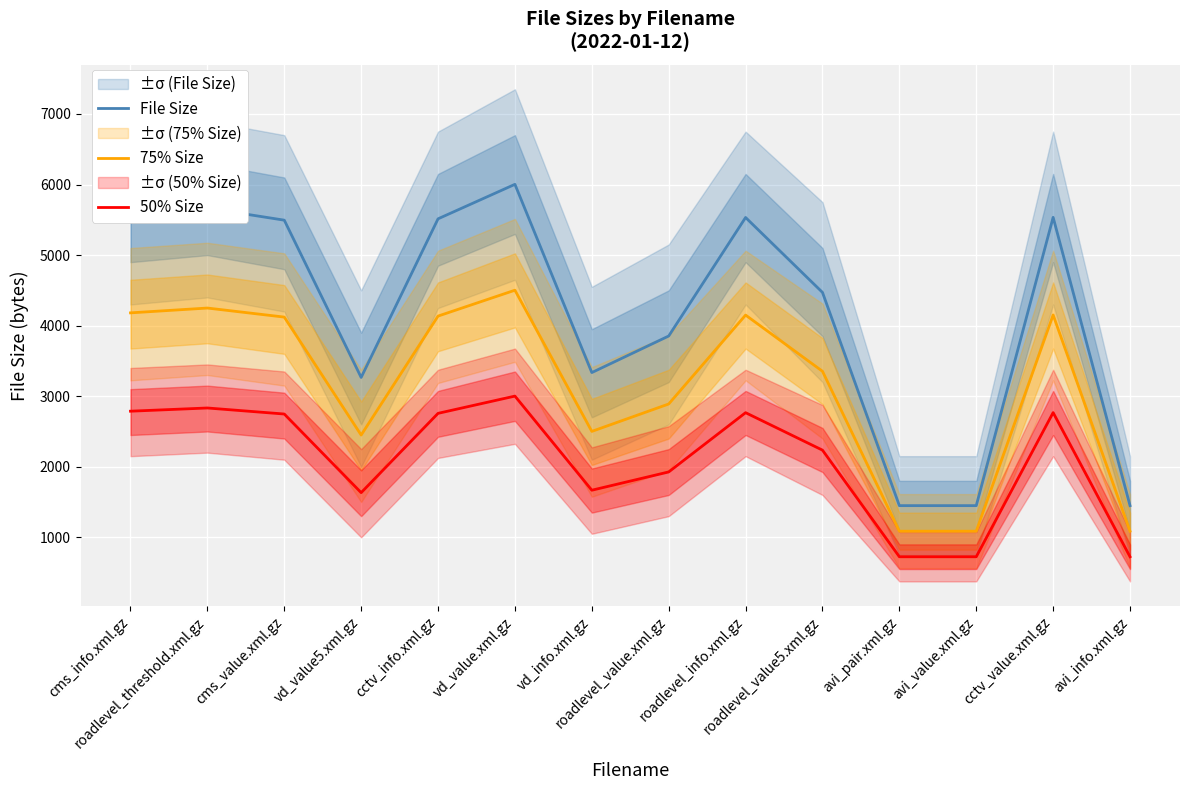

Reading left to right, what are all the values shown in this chart?

File Size: 5575.0	5666.0	5495.0	3266.0	5514.0	6003.0	3335.0	3853.0	5533.0	4471.0	1449.0	1449.0	5535.0	1449.0
75% Size: 4181.2	4249.5	4121.2	2449.5	4135.5	4502.2	2501.2	2889.8	4149.8	3353.2	1086.8	1086.8	4151.2	1086.8
50% Size: 2787.5	2833.0	2747.5	1633.0	2757.0	3001.5	1667.5	1926.5	2766.5	2235.5	724.5	724.5	2767.5	724.5